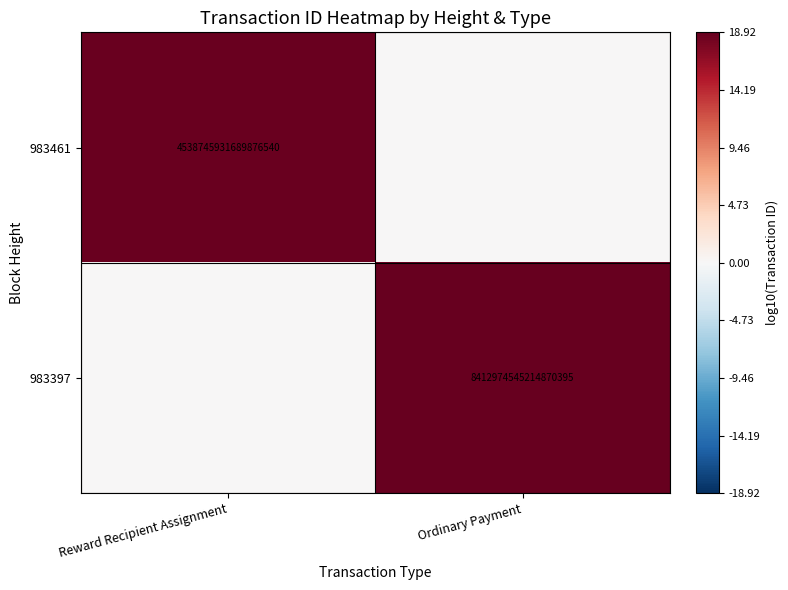

The 983461 series shows 2034295388660572160 at Reward Recipient Assignment. True or false?

False